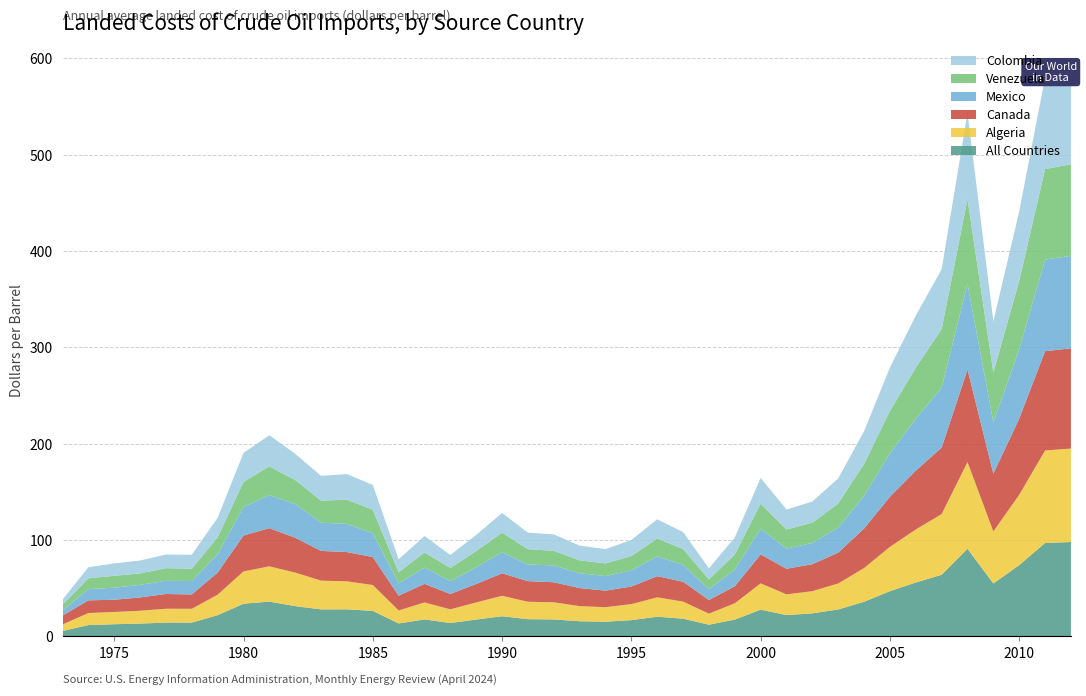

Reading right to left, extract all data points from this chart.

All Countries: 2012=98.0	2011=97.0	2010=74.0	2009=55.0	2008=91.0	2007=64.0	2006=56.0	2005=47.0	2004=36.0	2003=28.0	2002=24.0	2001=22.2	2000=27.8	1999=17.5	1998=12.2	1997=18.4	1996=20.5	1995=16.9	1994=15.3	1993=15.8	1992=17.7	1991=17.9	1990=21.0	1989=17.5	1988=14.0	1987=17.7	1986=13.5	1985=26.5	1984=28.1	1983=28.1	1982=31.5	1981=36.1	1980=34.0	1979=22.1	1978=14.4	1977=14.4	1976=13.3	1975=12.7	1974=11.8	1973=5.6
Algeria: 2012=97.0	2011=96.0	2010=73.0	2009=54.0	2008=90.0	2007=63.0	2006=55.0	2005=46.0	2004=35.0	2003=27.0	2002=23.0	2001=21.5	2000=27.3	1999=16.9	1998=11.5	1997=17.7	1996=20.1	1995=16.6	1994=15.1	1993=15.7	1992=17.8	1991=18.1	1990=21.2	1989=17.8	1988=14.2	1987=17.6	1986=13.5	1985=26.9	1984=29.1	1983=29.8	1982=34.8	1981=36.6	1980=33.6	1979=21.3	1978=14.3	1977=14.3	1976=13.3	1975=12.7	1974=12.5	1973=6.8
Canada: 2012=104.0	2011=103.0	2010=79.0	2009=60.0	2008=96.0	2007=69.0	2006=61.0	2005=52.0	2004=41.0	2003=32.0	2002=28.0	2001=26.6	2000=30.0	1999=17.6	1998=14.1	1997=20.6	1996=21.9	1995=18.2	1994=17.2	1993=18.7	1992=20.8	1991=21.4	1990=23.3	1989=19.2	1988=15.9	1987=19.3	1986=15.3	1985=29.0	1984=30.4	1983=30.9	1982=36.2	1981=39.7	1980=37.1	1979=23.0	1978=14.9	1977=15.3	1976=13.8	1975=12.7	1974=13.2	1973=9.1
Mexico: 2012=96.0	2011=95.0	2010=72.0	2009=53.0	2008=89.0	2007=62.0	2006=54.0	2005=45.0	2004=34.0	2003=26.0	2002=22.0	2001=21.0	2000=26.6	1999=17.5	1998=11.2	1997=17.5	1996=20.5	1995=16.8	1994=15.1	1993=15.4	1992=17.5	1991=17.2	1990=21.8	1989=17.3	1988=13.4	1987=16.8	1986=12.8	1985=24.7	1984=29.2	1983=29.3	1982=35.0	1981=34.2	1980=29.8	1979=18.9	1978=13.9	1977=13.7	1976=13.1	1975=12.5	1974=11.6	1973=5.4
Venezuela: 2012=95.0	2011=94.0	2010=71.0	2009=52.0	2008=88.0	2007=61.0	2006=53.0	2005=44.0	2004=33.0	2003=25.0	2002=21.0	2001=19.8	2000=26.1	1999=15.6	1998=10.2	1997=16.4	1996=18.6	1995=14.8	1994=13.1	1993=13.4	1992=15.1	1991=15.9	1990=20.3	1989=16.8	1988=13.7	1987=15.8	1986=11.5	1985=24.4	1984=25.2	1983=22.9	1982=24.9	1981=29.9	1980=25.9	1979=17.6	1978=12.8	1977=13.1	1976=11.9	1975=12.4	1974=11.2	1973=6.0
Colombia: 2012=96.0	2011=95.0	2010=72.0	2009=53.0	2008=89.0	2007=62.0	2006=54.0	2005=45.0	2004=34.0	2003=26.0	2002=22.0	2001=20.7	2000=26.7	1999=17.5	1998=11.6	1997=17.6	1996=19.9	1995=16.6	1994=14.8	1993=15.3	1992=17.0	1991=17.2	1990=20.5	1989=16.8	1988=13.5	1987=17.0	1986=13.4	1985=25.7	1984=26.6	1983=25.6	1982=27.1	1981=32.3	1980=30.1	1979=20.2	1978=14.4	1977=14.1	1976=13.4	1975=12.8	1974=11.5	1973=5.3